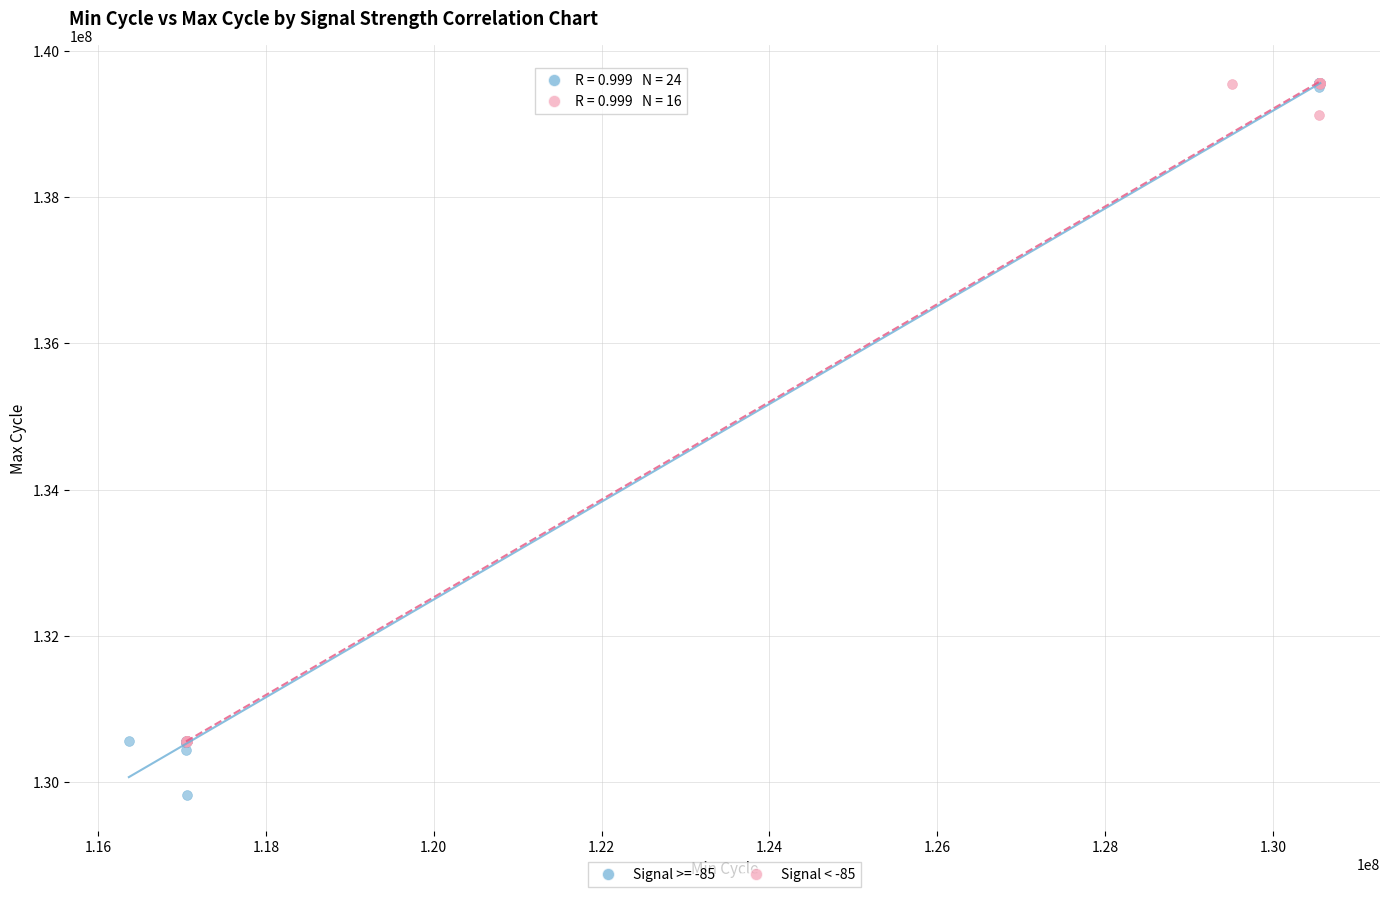

Which series has the largest Y range (max minus min)?

Signal >= -85